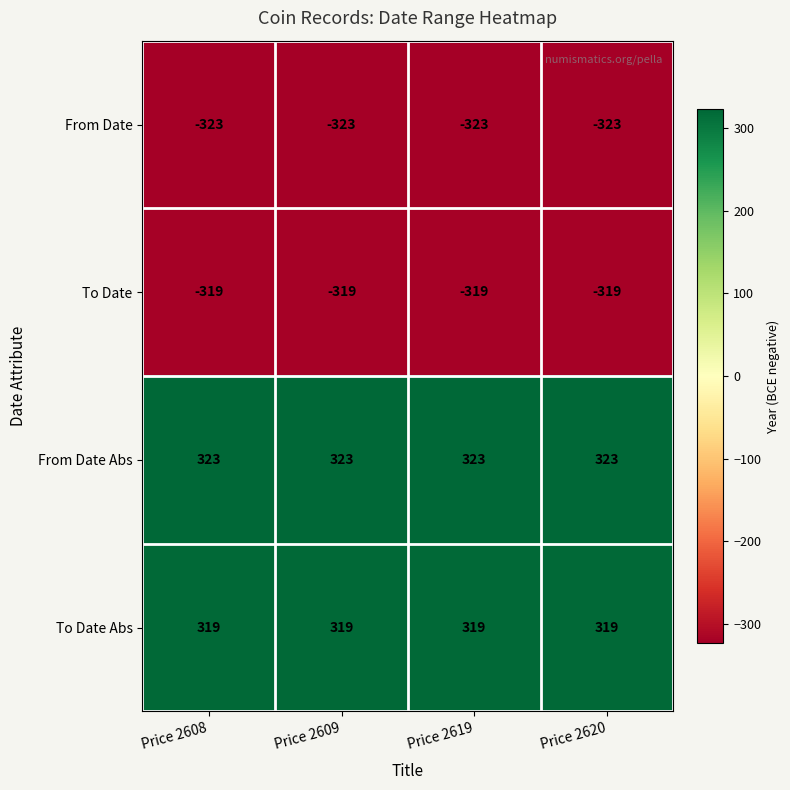

The value of From Date at Price 2619 is -323. True or false?

True